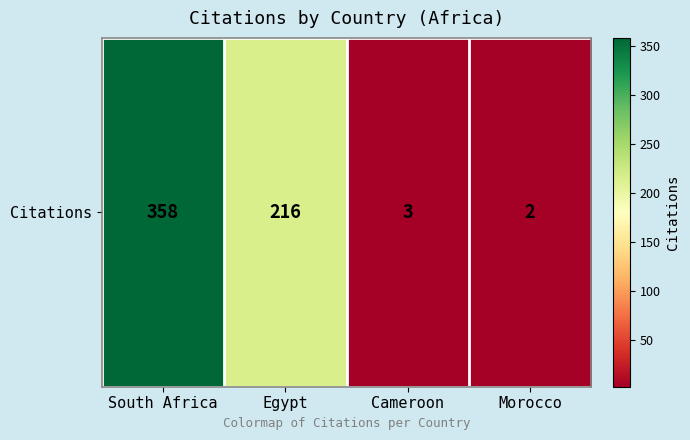

Reading right to left, transcribe all the data shown in this chart.

Morocco=2	Cameroon=3	Egypt=216	South Africa=358